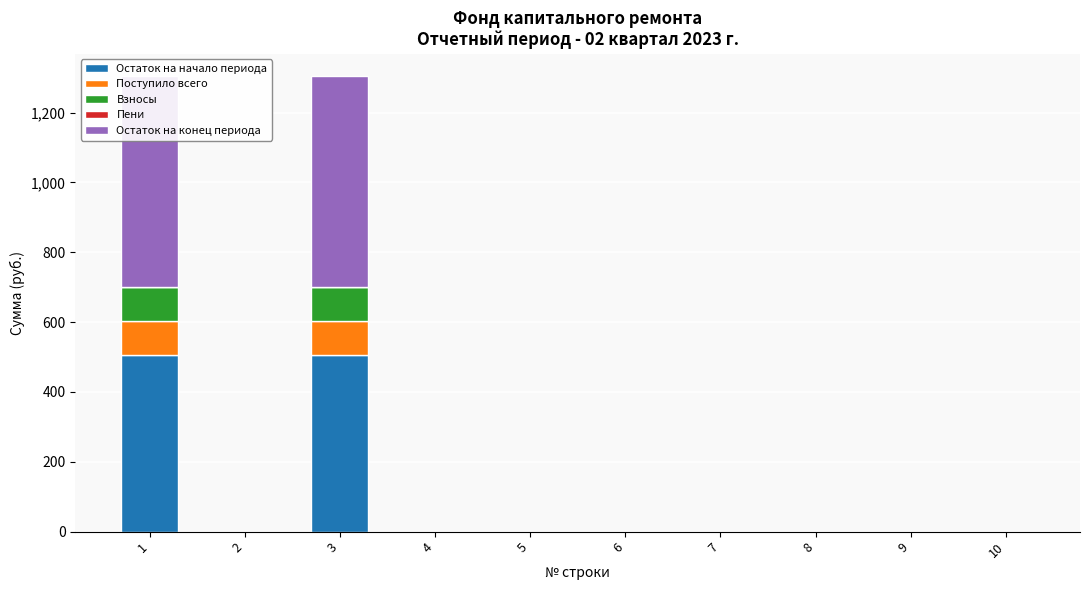

Which category has the lowest value in the Остаток на конец периода series?

2